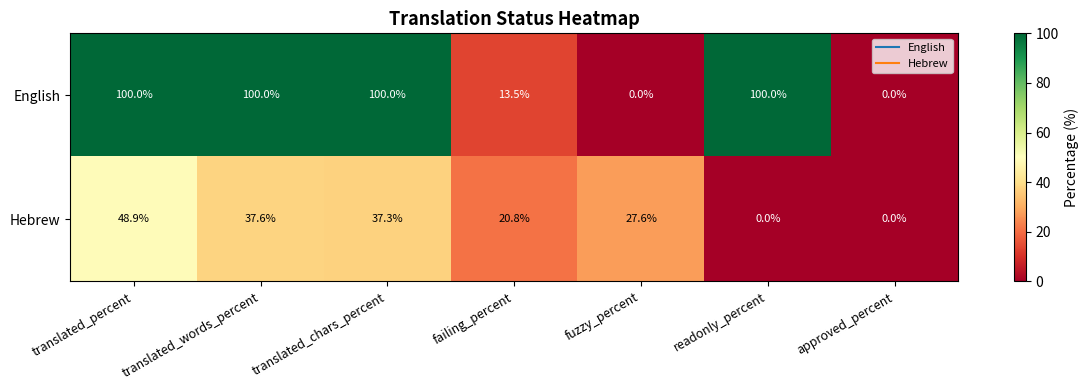

What is the difference between the English values at readonly_percent and failing_percent?

86.5